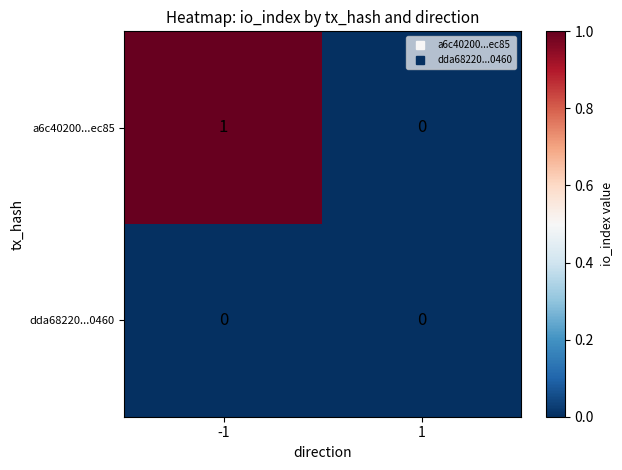

Which series has the largest total across all categories?

a6c40200...ec85